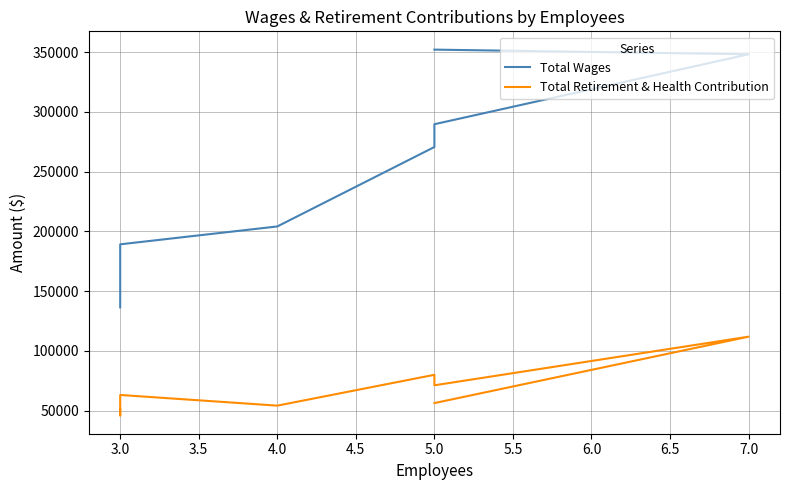

Between 5.0 and 3.0, which series saw the biggest shift?

Total Wages